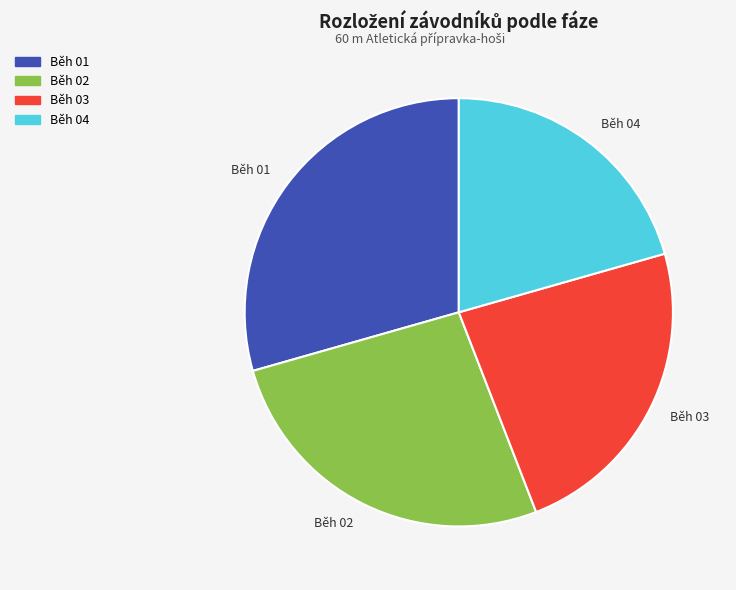

Count the number of slices in the pie.

4